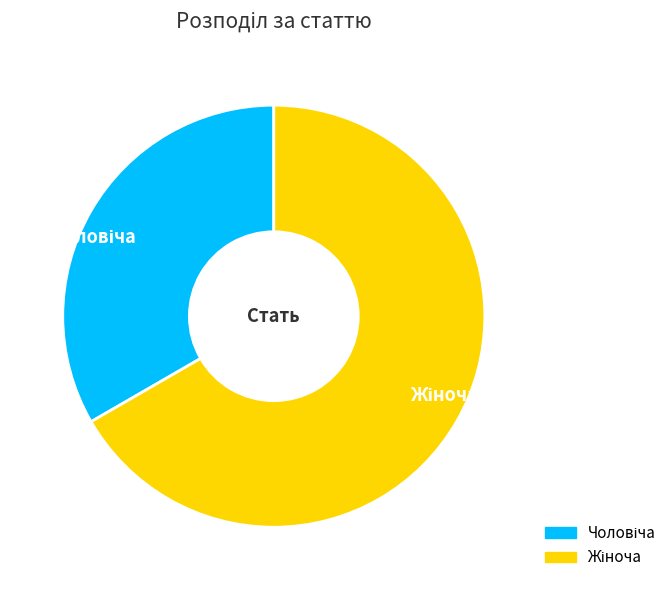

How many slices are in this pie chart?

2